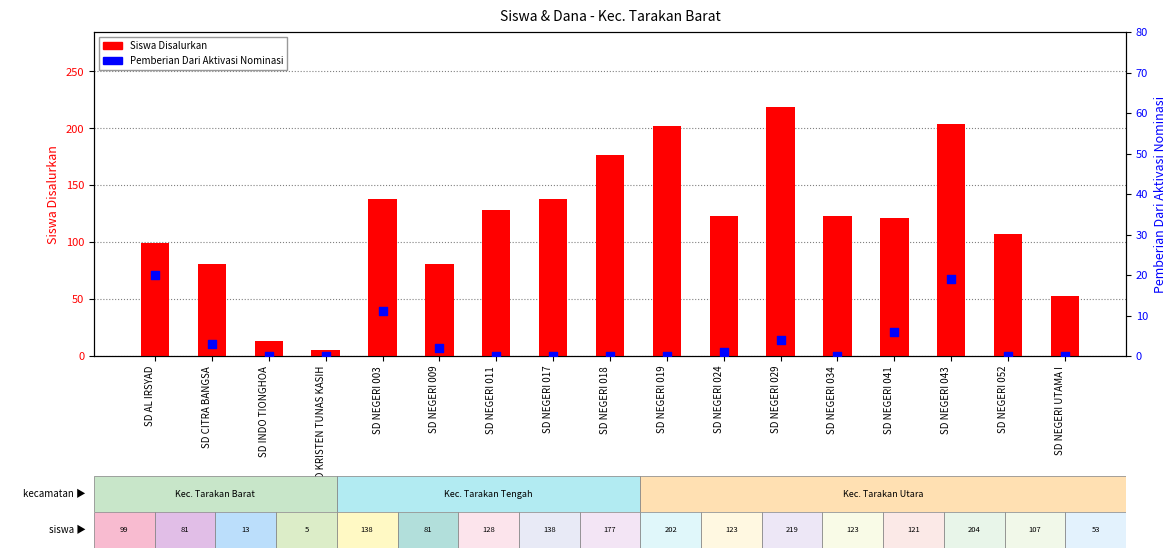

At which category is the sum across all series the highest?

SD NEGERI 029